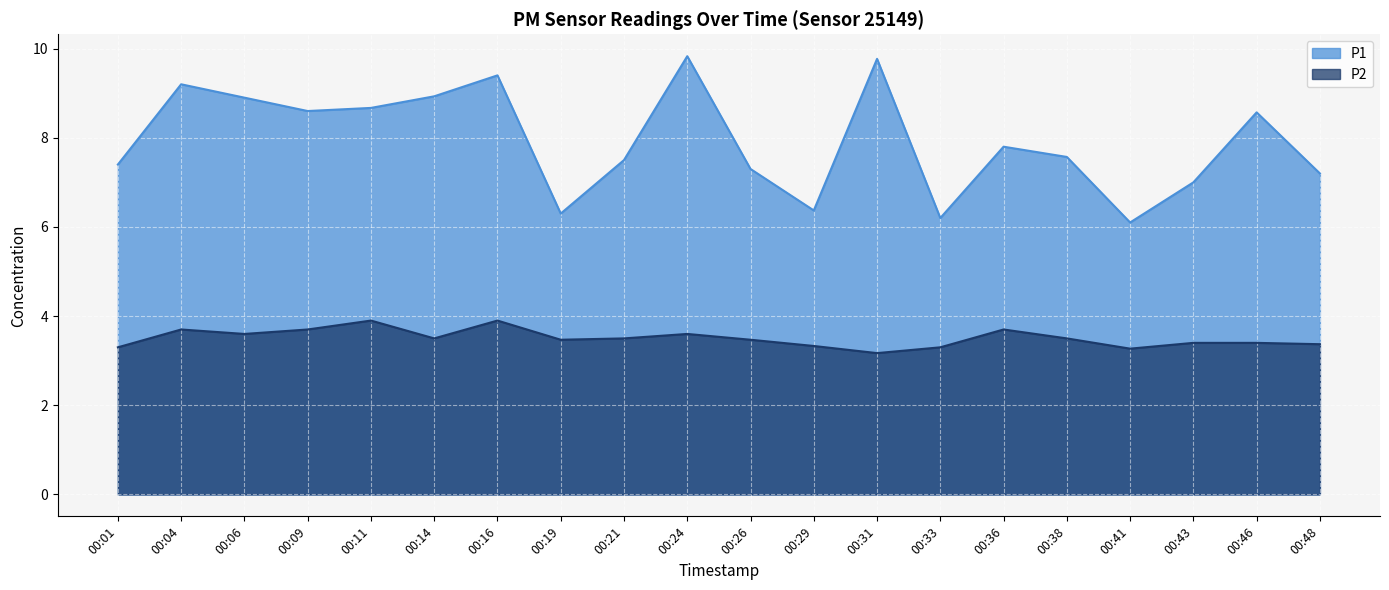

What is the greatest value displayed?

9.8